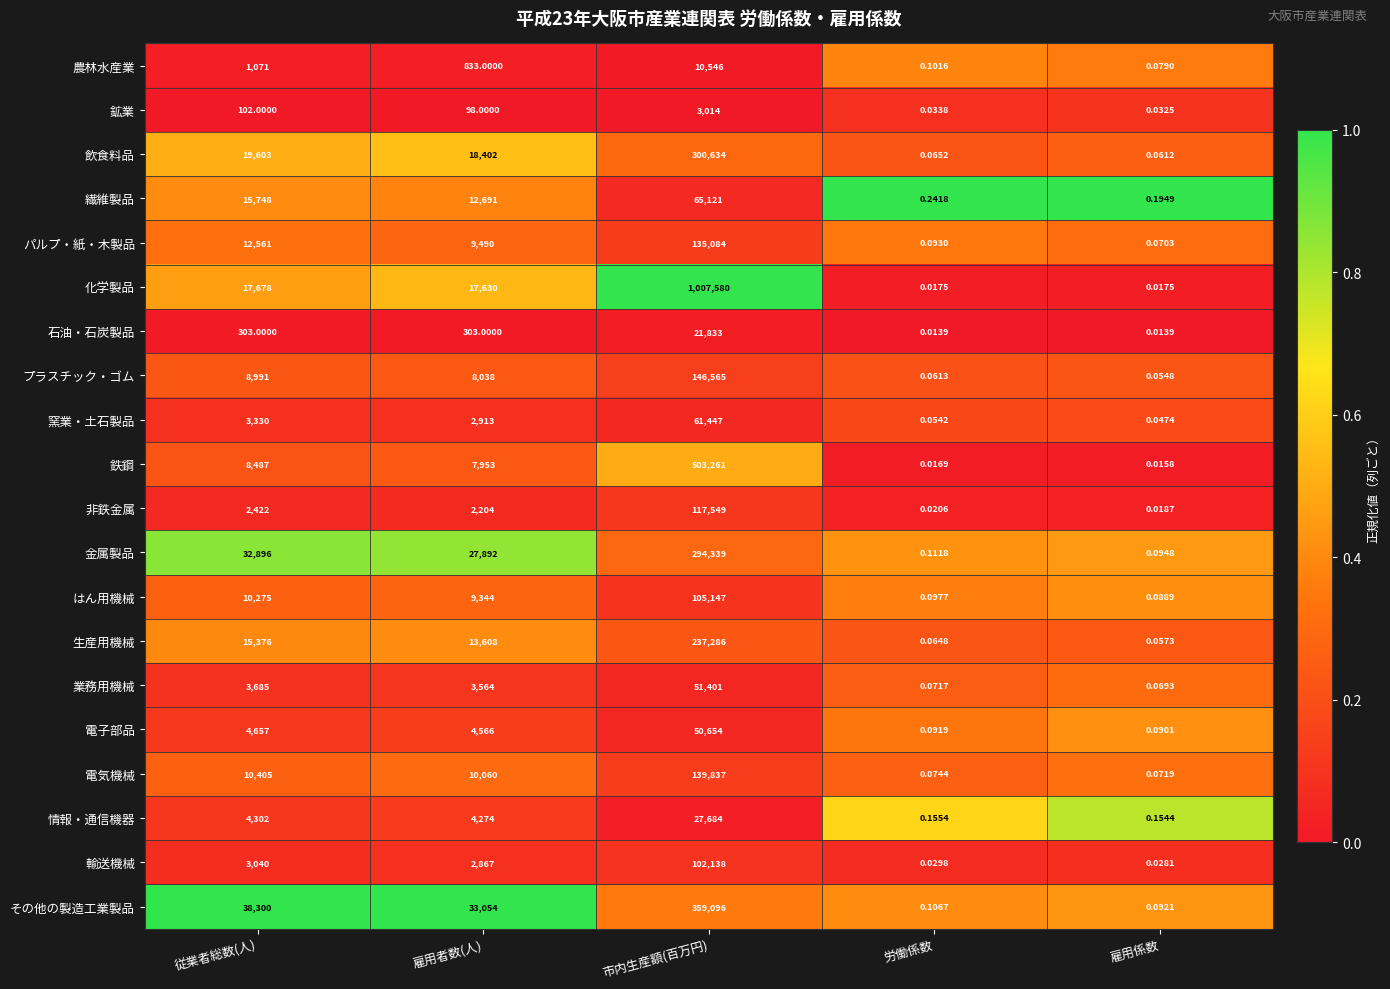

Between 雇用者数(人) and 市内生産額(百万円), which series saw the biggest shift?

化学製品